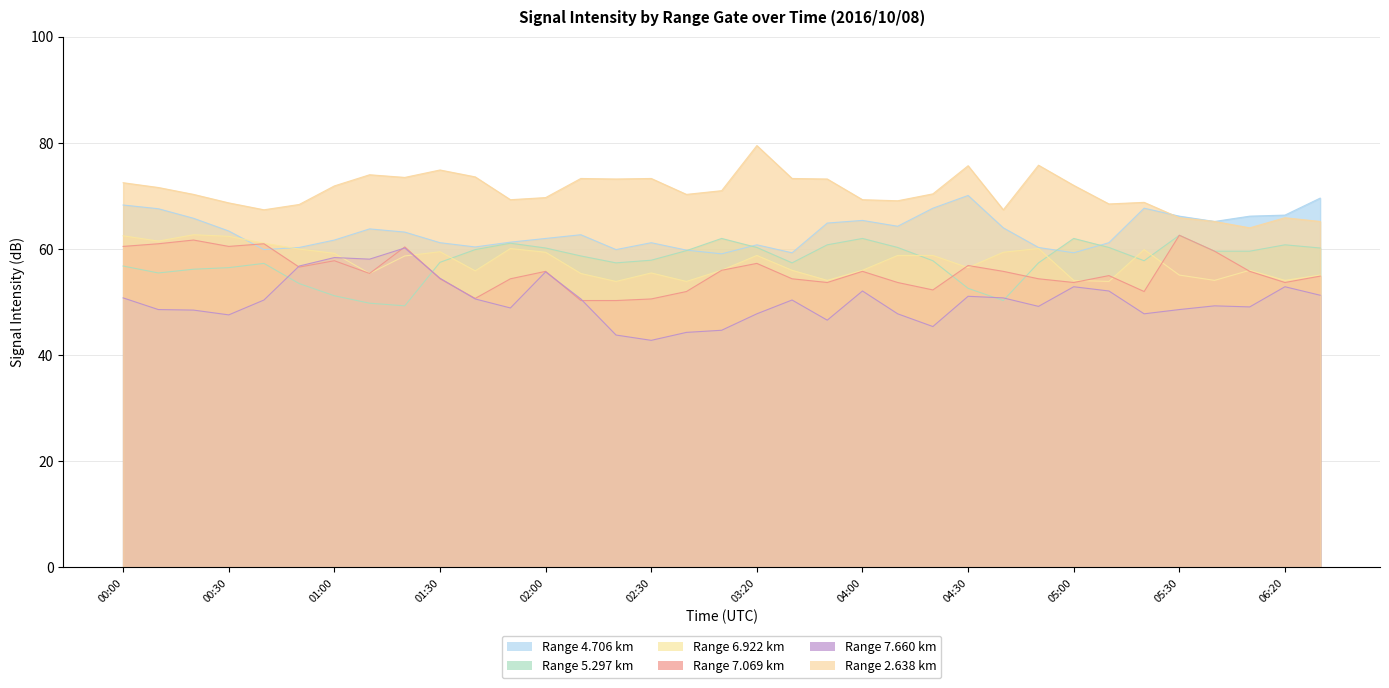

List the series in order of their peak value, lowest first.

  7.660,   5.297,   7.069,   6.922,   4.706,   2.638